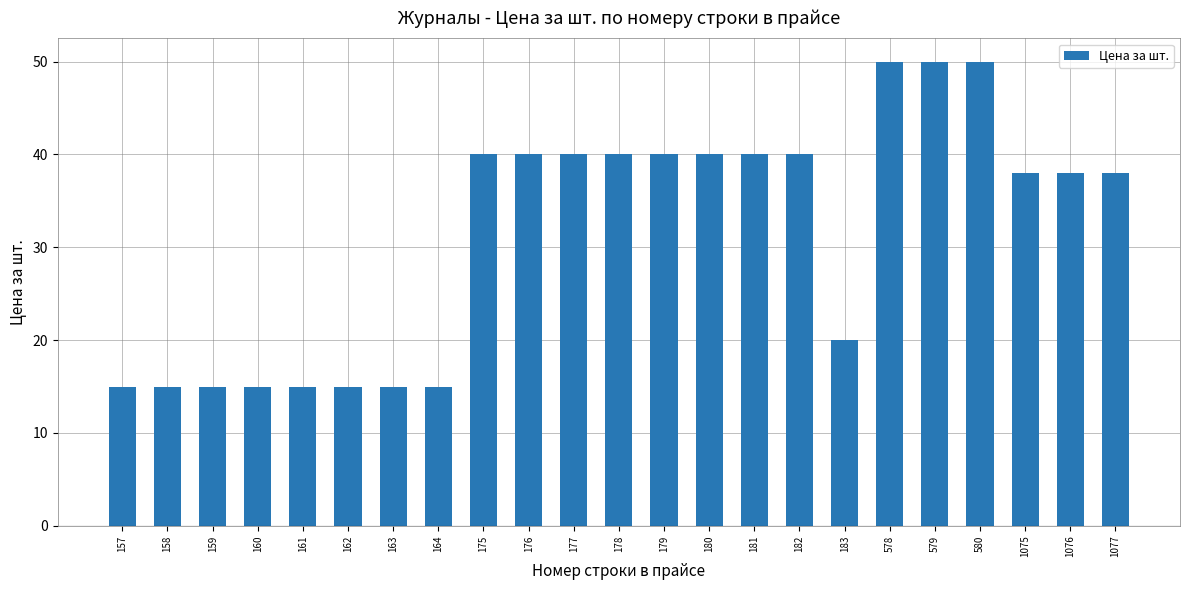

What is the value of the 4th bar from the left?

15